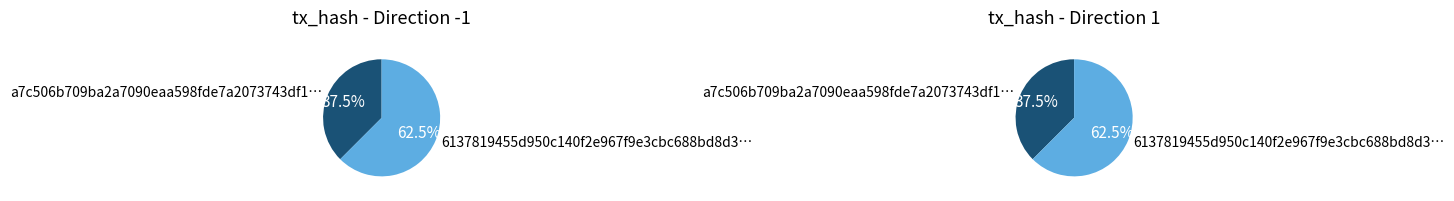

True or false: 1 accounts for 70% of the total.

False